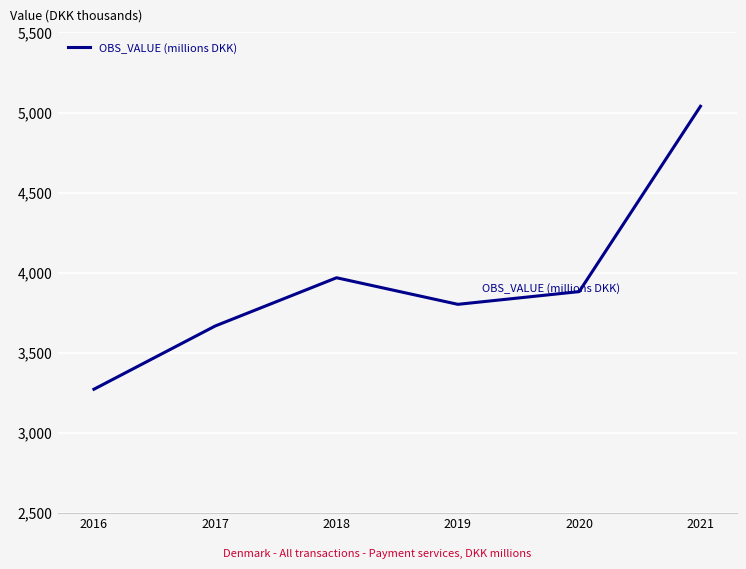

The value at 2018 is 3968921. True or false?

True